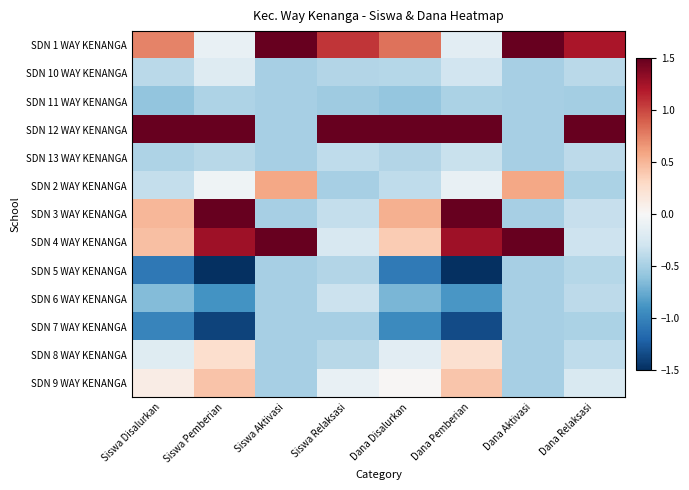

At which category is the sum across all series the highest?

Dana Disalurkan